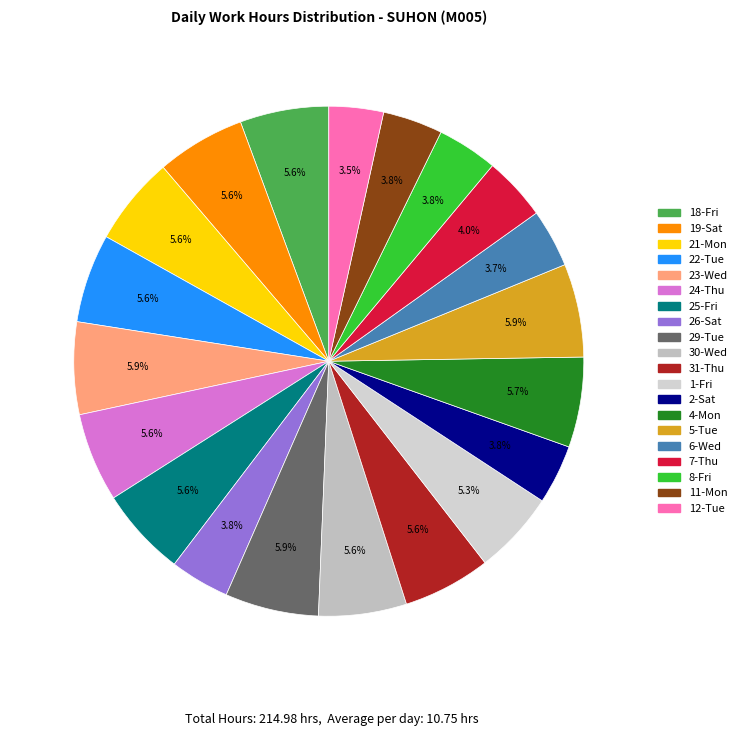

Is 4-Mon the majority of the pie?

No